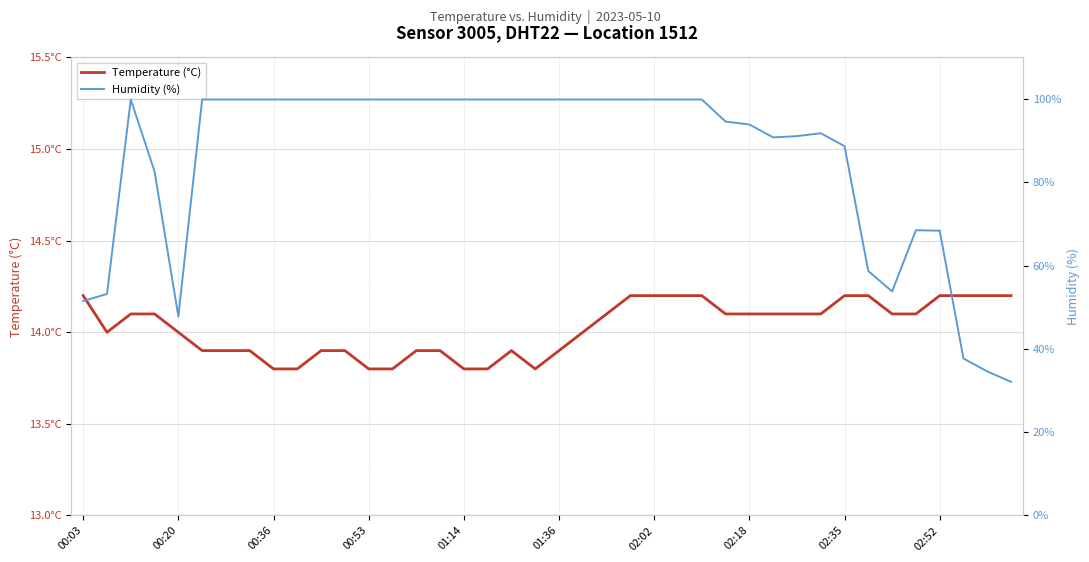

At which label does Temperature (°C) first exceed 14?

00:03